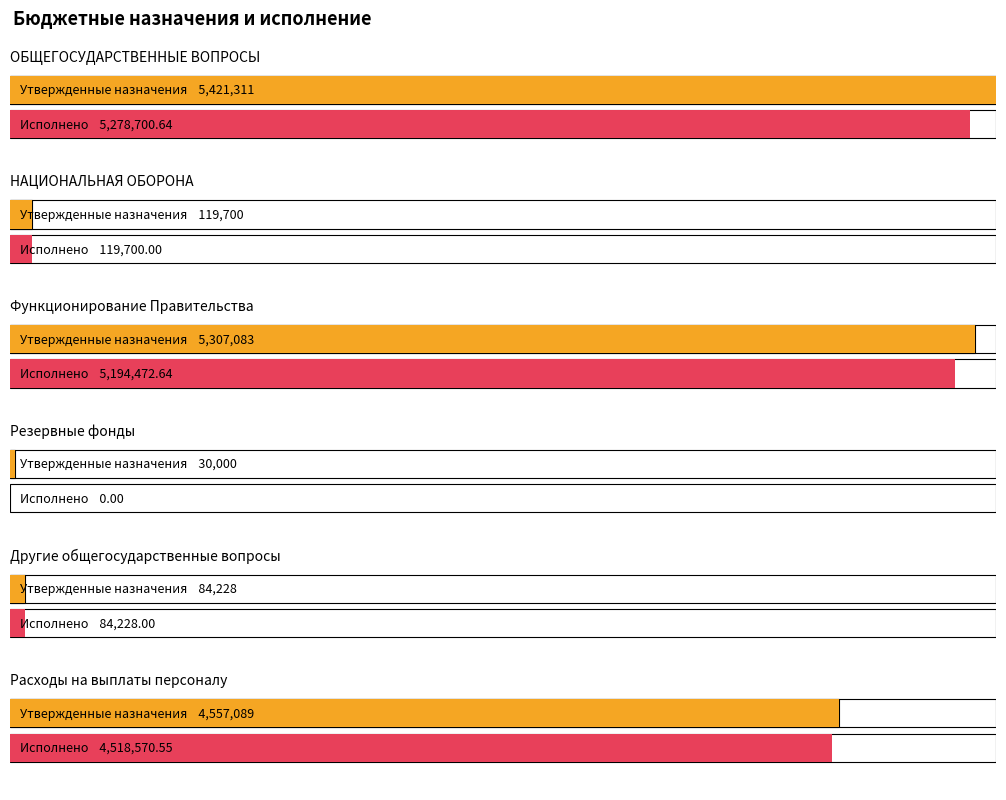

List the series in order of their overall mean, lowest first.

Исполнено, Утвержденные назначения